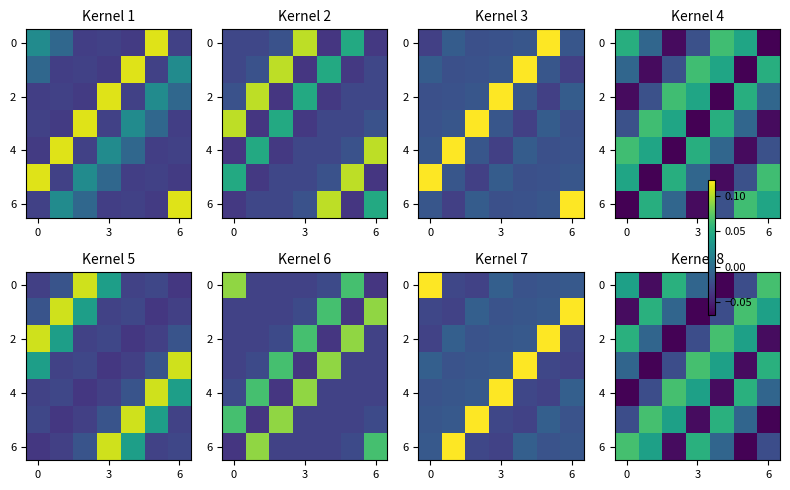

Which has a higher value, 6 or 3?

6